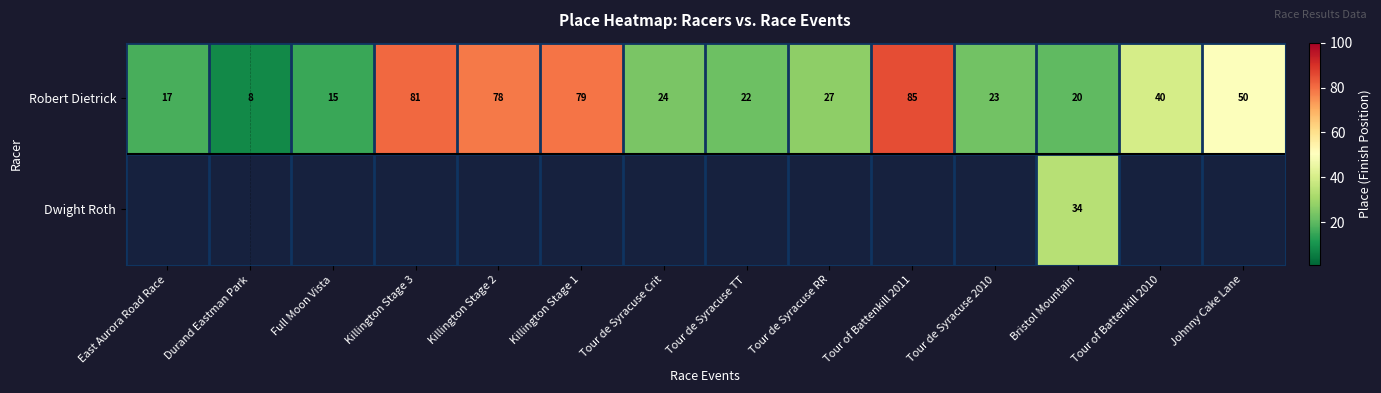

What value does the Robert Dietrick series have at Killington Stage 2, to the nearest 10?

80